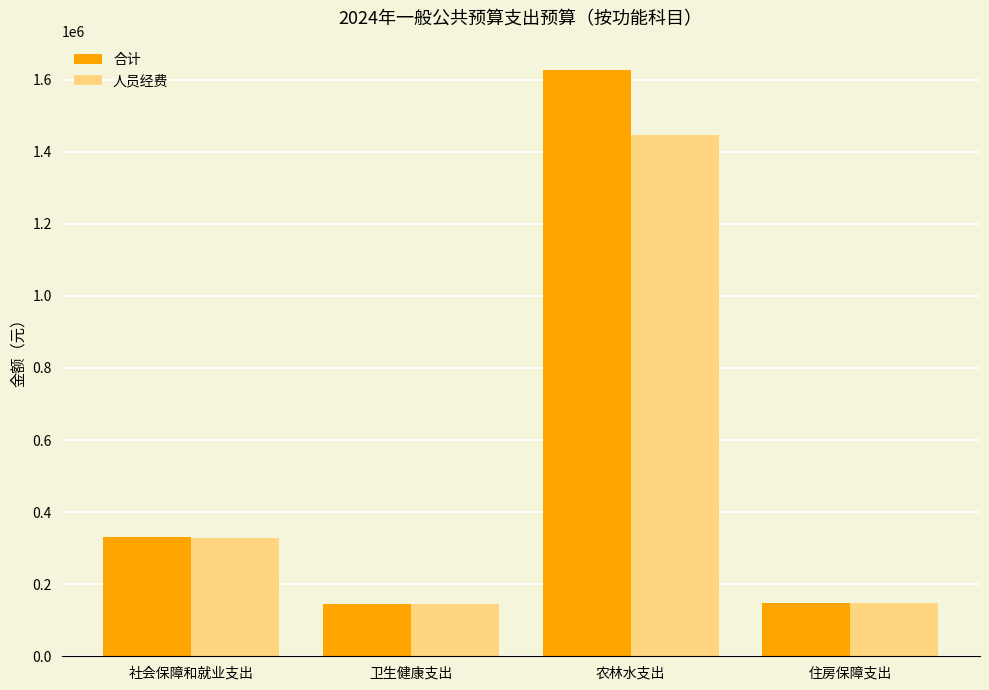

Which series changed the most between 社会保障和就业支出 and 住房保障支出?

合计